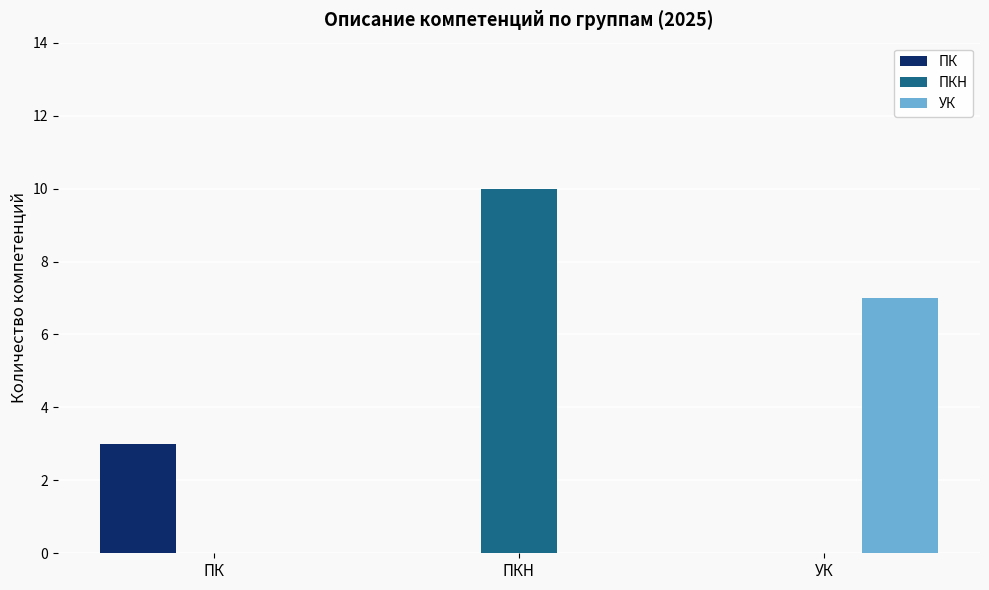

What is the total value across all series at УК?

7